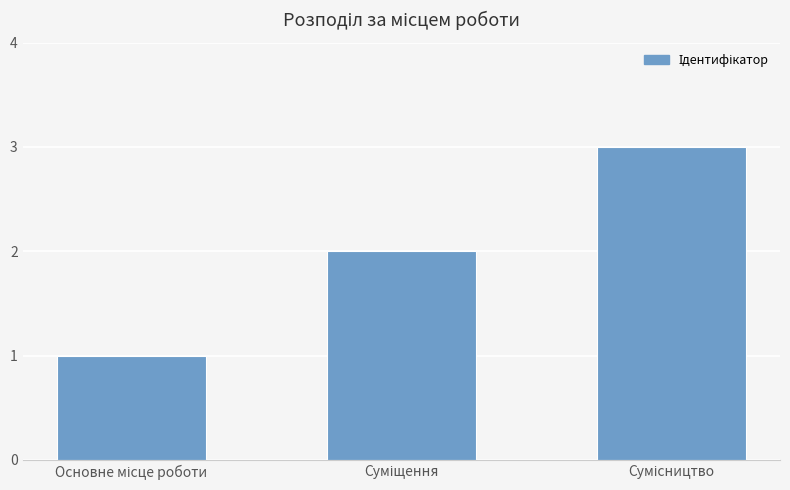

How many data points are less than 2?

1